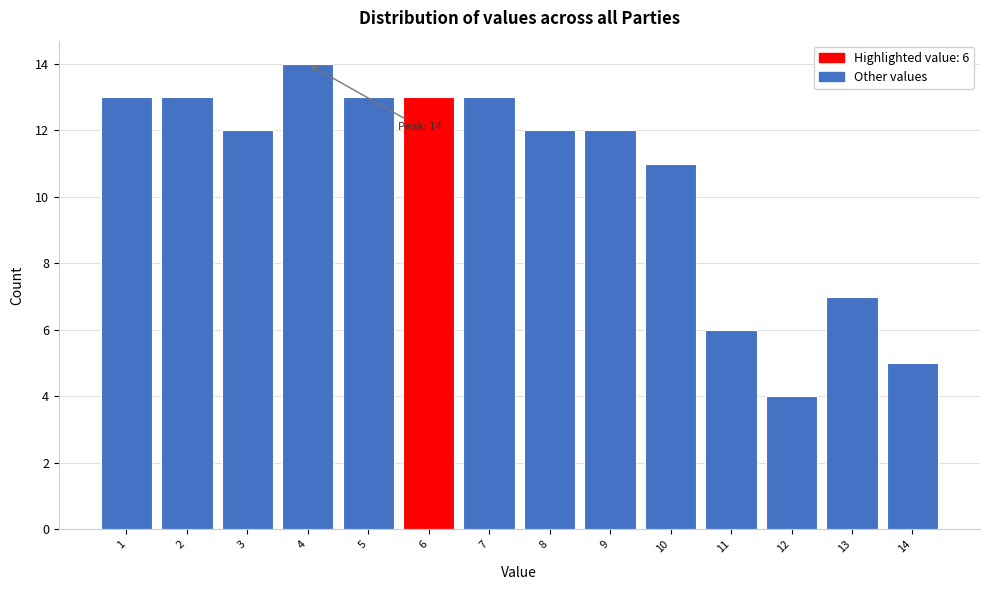

Over which range of the x-axis is the bar tallest?

3.5 to 4.5